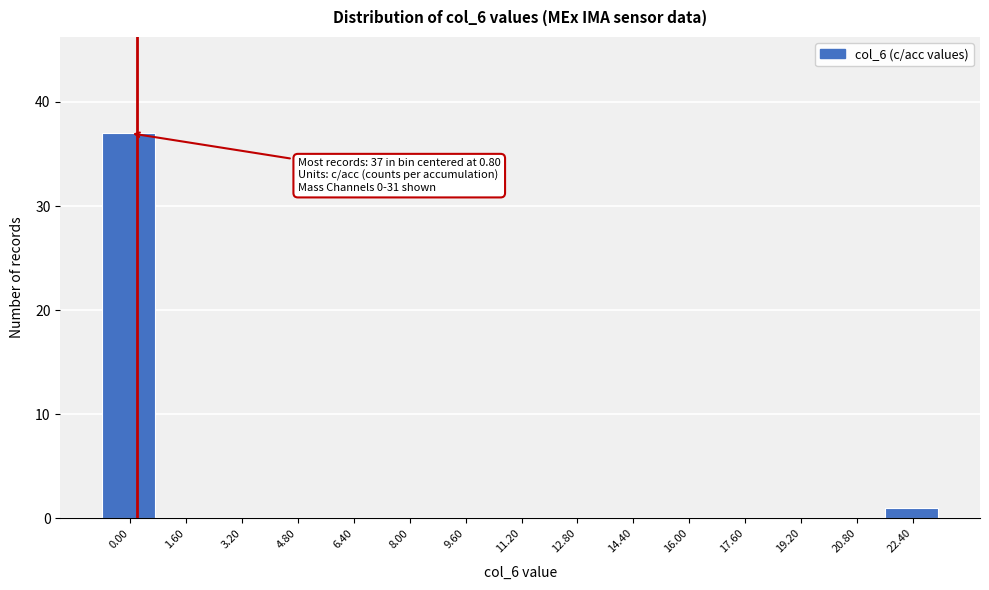

Reading right to left, extract all data points from this chart.

22.40=1	20.80=0	19.20=0	17.60=0	16.00=0	14.40=0	12.80=0	11.20=0	9.60=0	8.00=0	6.40=0	4.80=0	3.20=0	1.60=0	0.00=37